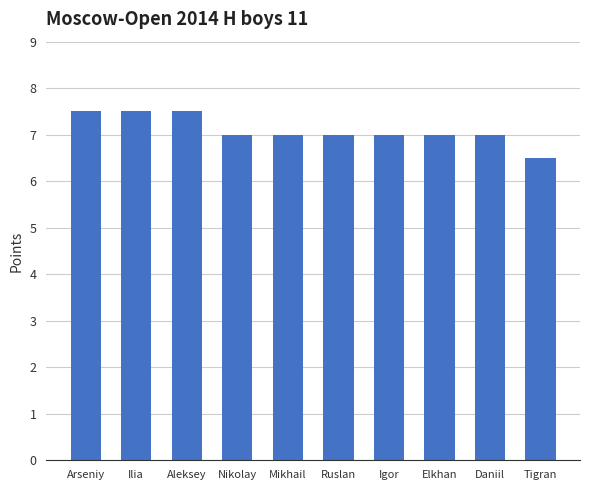

Which has a higher value, Igor or Arseniy?

Arseniy